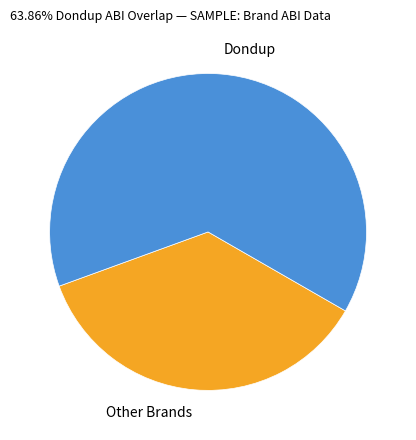

Which has a higher value, Dondup or Other Brands?

Dondup